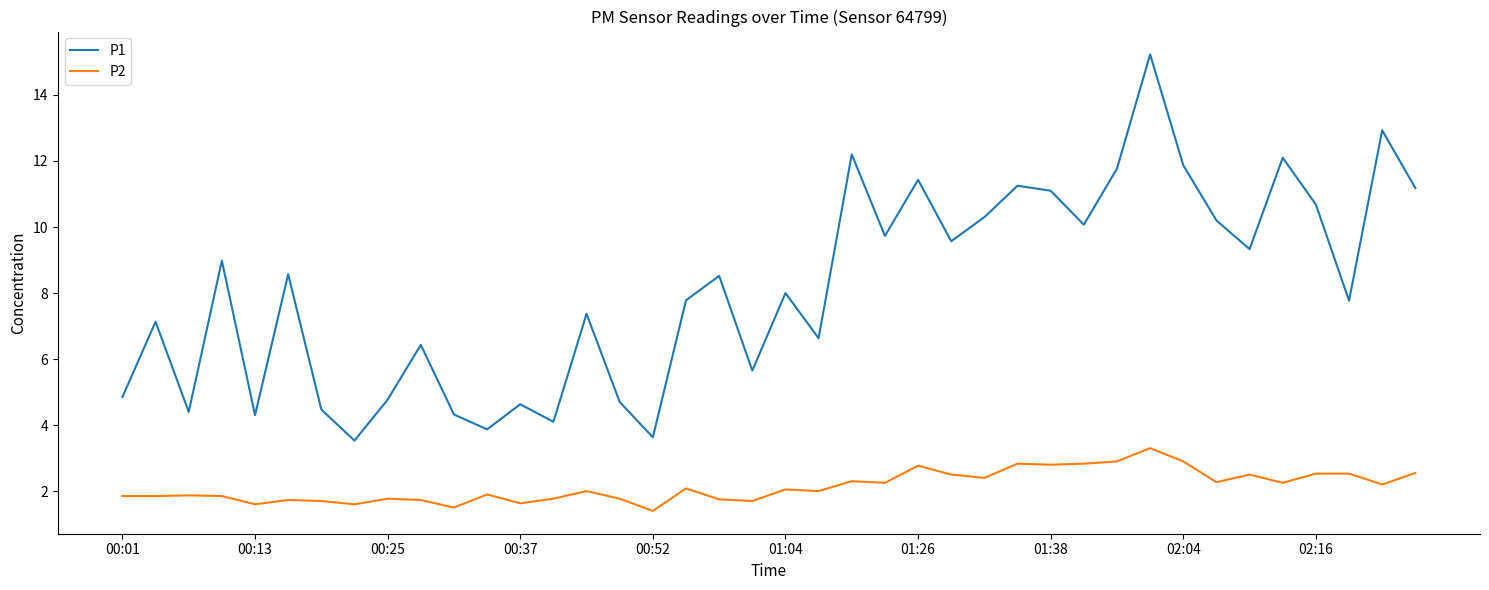

What is the highest value of the P1 series?

15.2